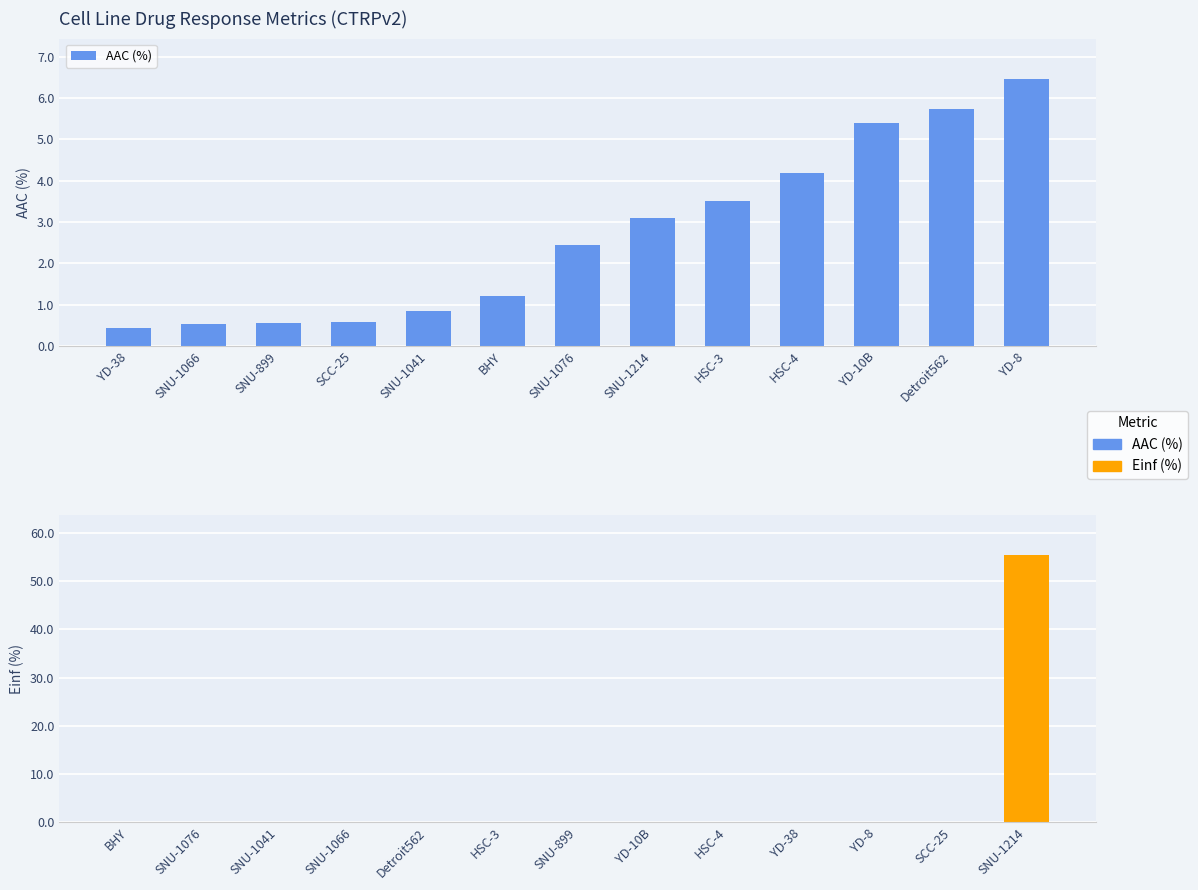

How many series are shown in this chart?

2